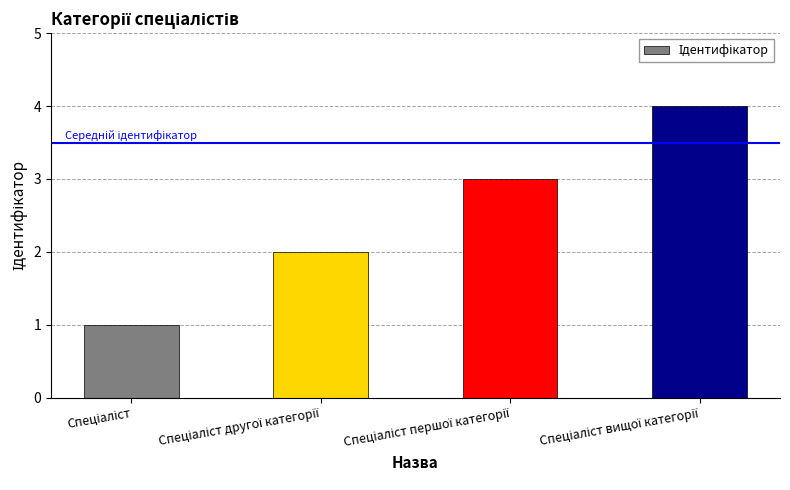

What is the difference between the maximum and minimum values?

3